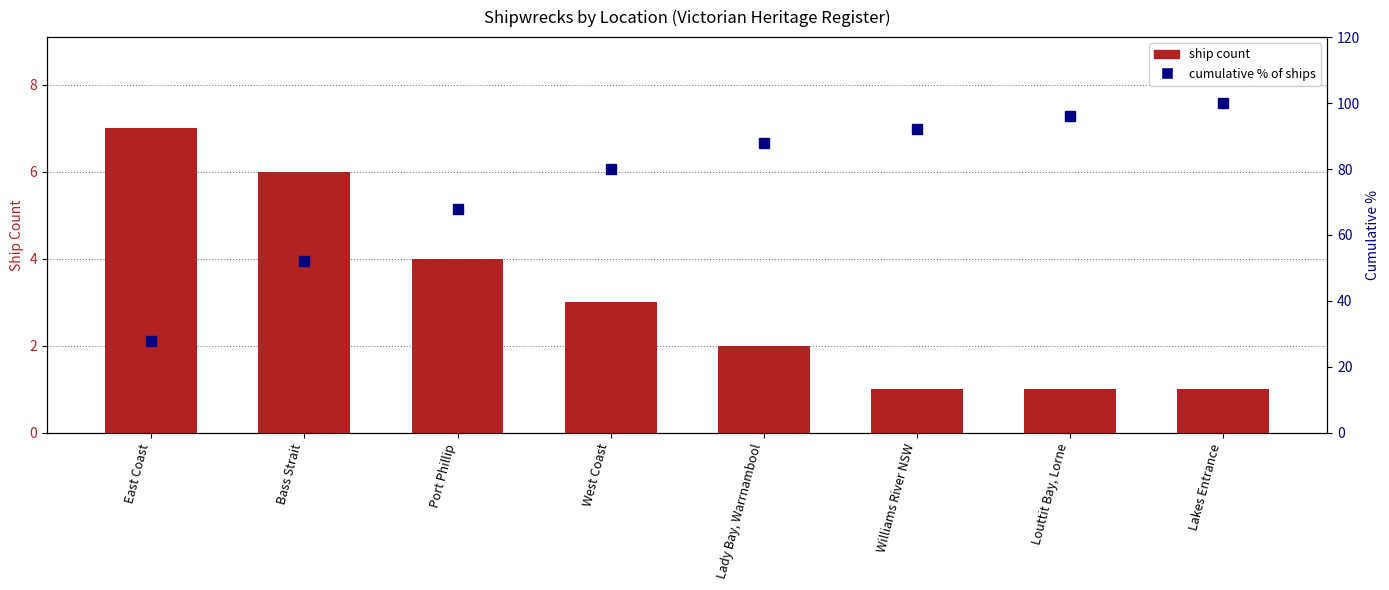

At which label does Ship Count reach its minimum?

Williams River NSW